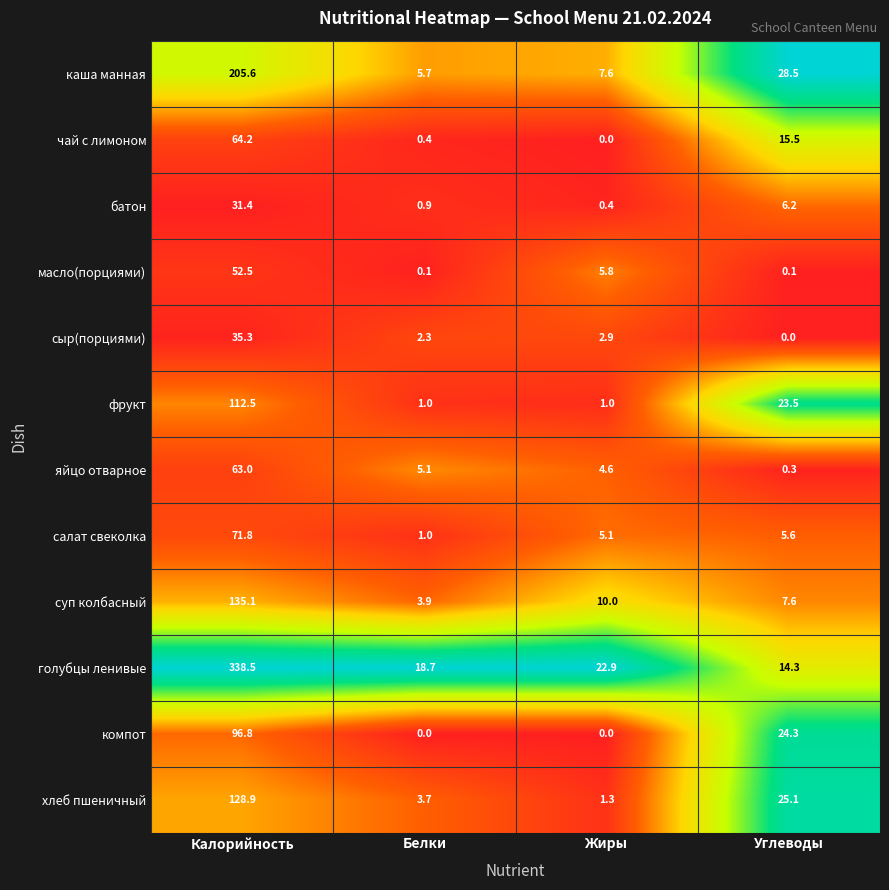

Which series has the largest total across all categories?

голубцы ленивые